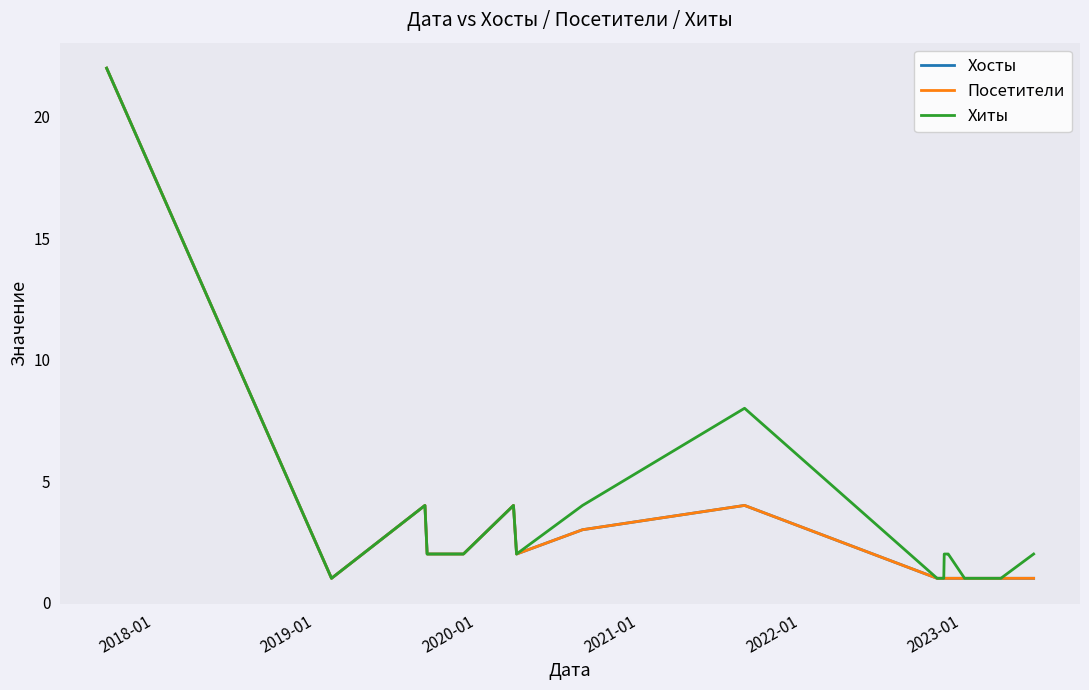

In Хиты, how many points are higher than both neighbors (excluding endpoints)?

3